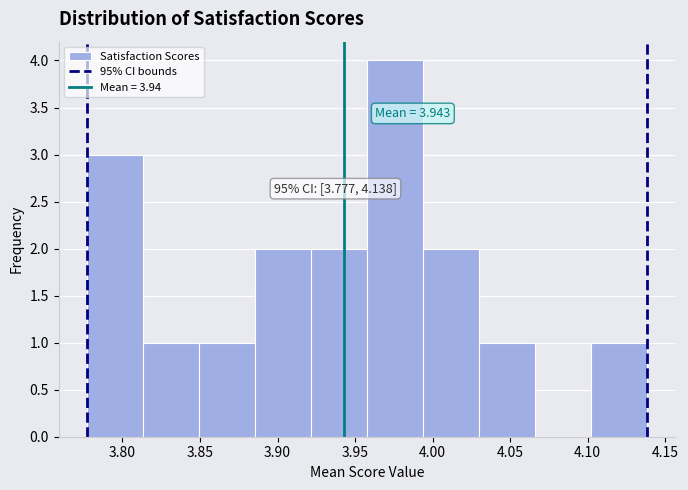

Over which range of the x-axis is the bar tallest?

3.960 to 3.995